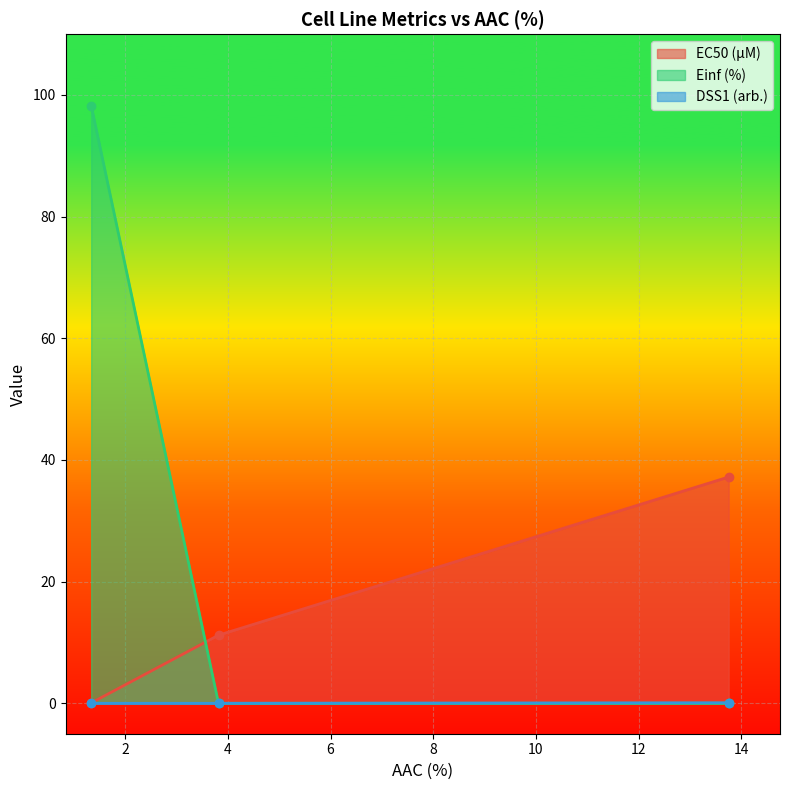

What is the difference between the highest and lowest values at GDSC1000 rep 1?

98.3